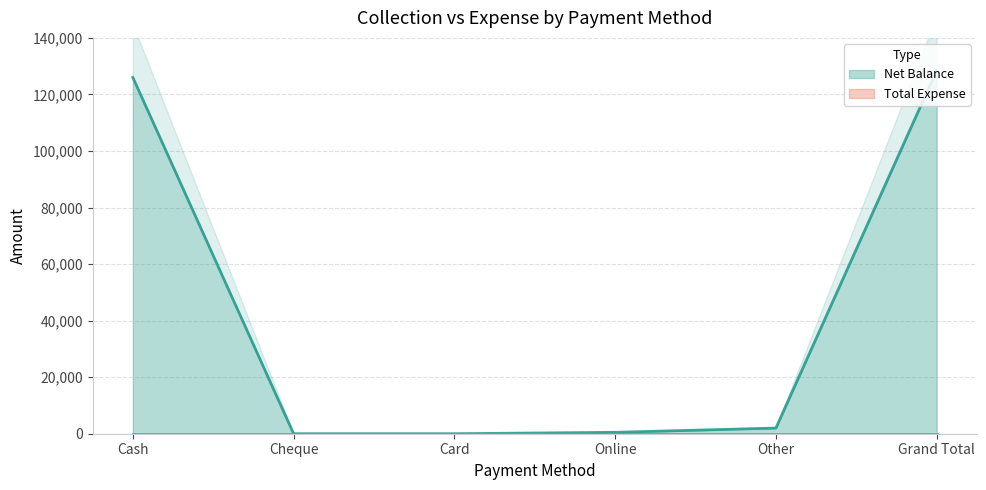

What is the label of the 2nd point from the right?

Other